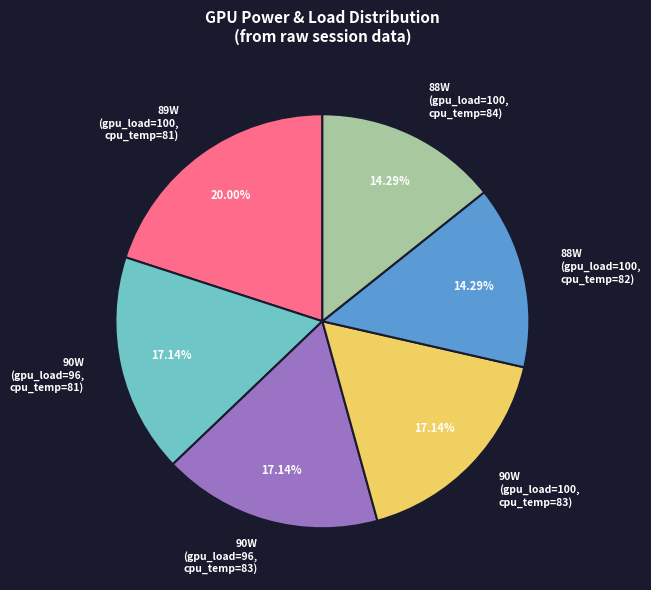

To the nearest percent, what is the average slice percentage?

17%